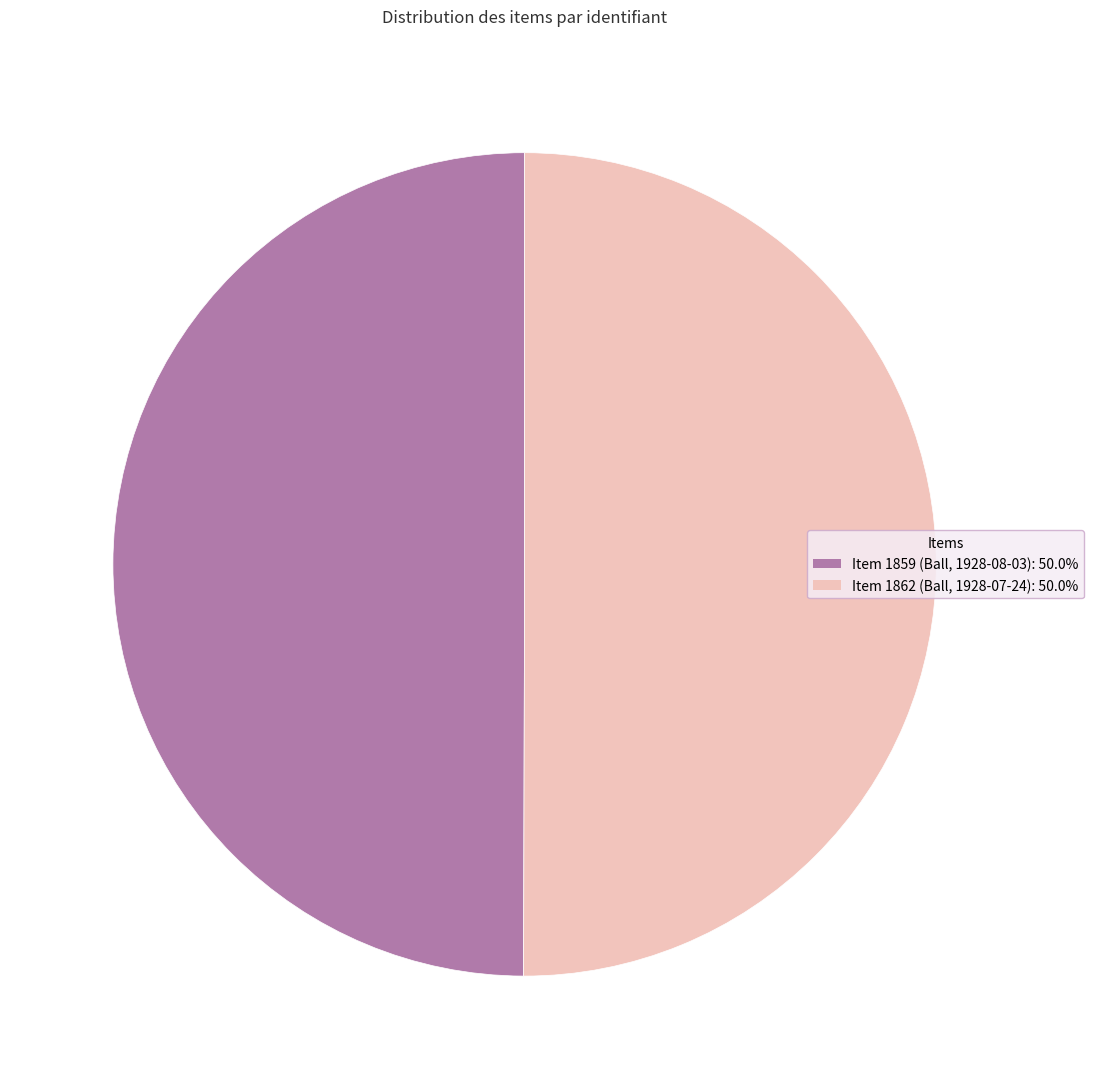

Approximately how many times larger is the value at Item 1862 (Ball, 1928-07-24) compared to Item 1859 (Ball, 1928-08-03)?

1.0